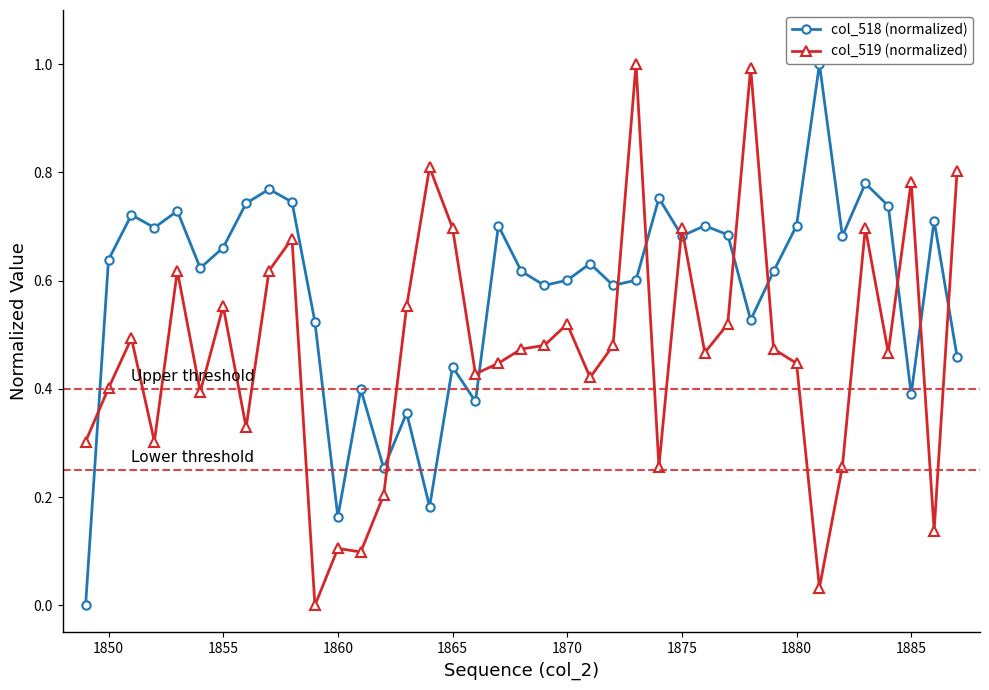

True or false: col_518 (normalized) has more than 0 points higher than both neighbors.

True